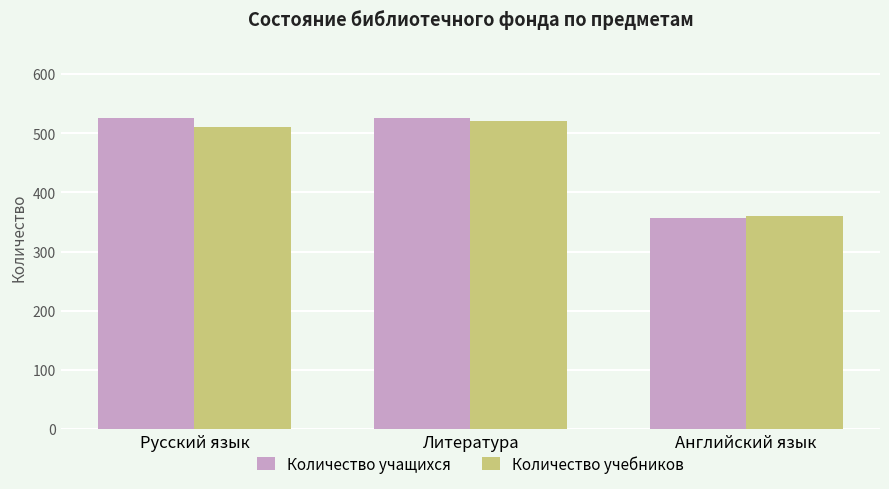

What is the label of the 2nd bar from the right?

Литература